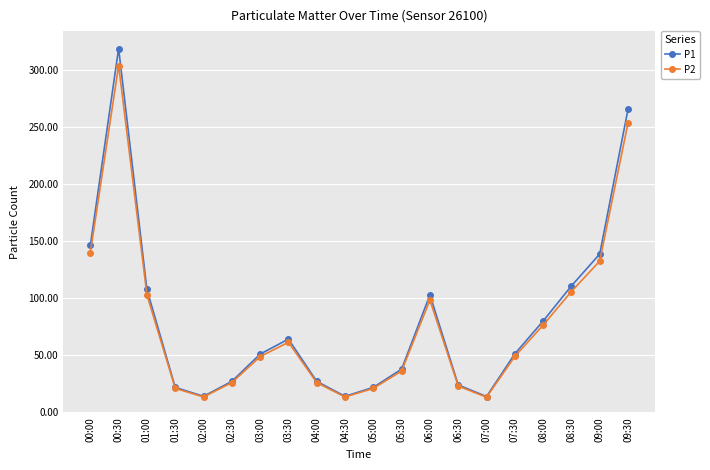

Which label corresponds to the largest value in the chart?

00:30